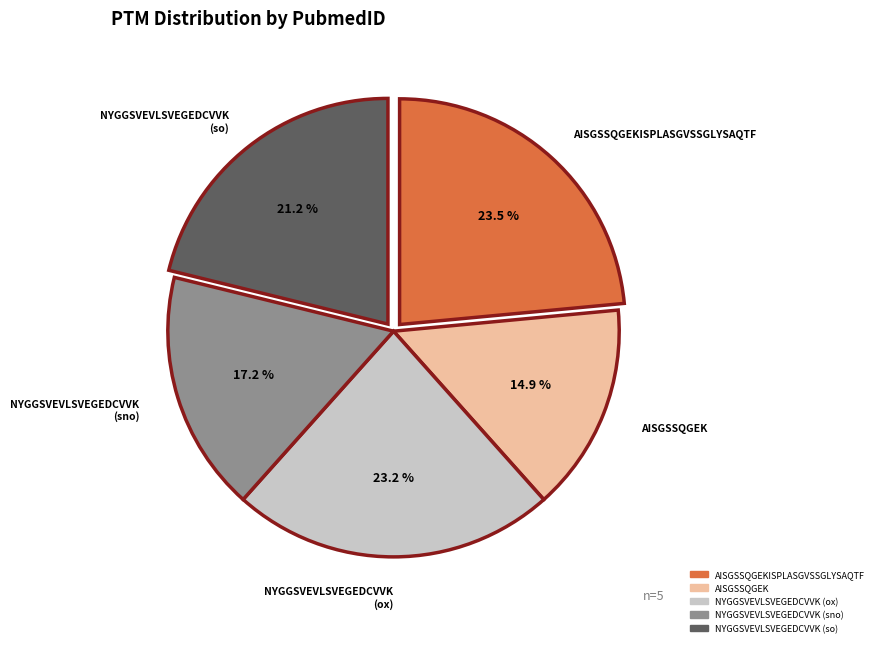

Does any single category account for the majority?

No